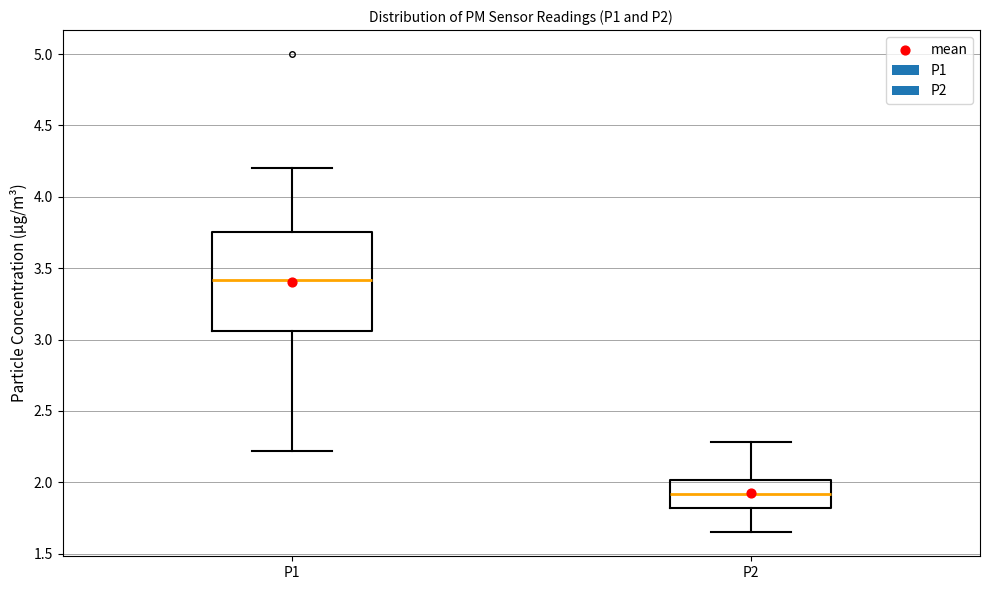

Which box's median line is the lowest?

P2